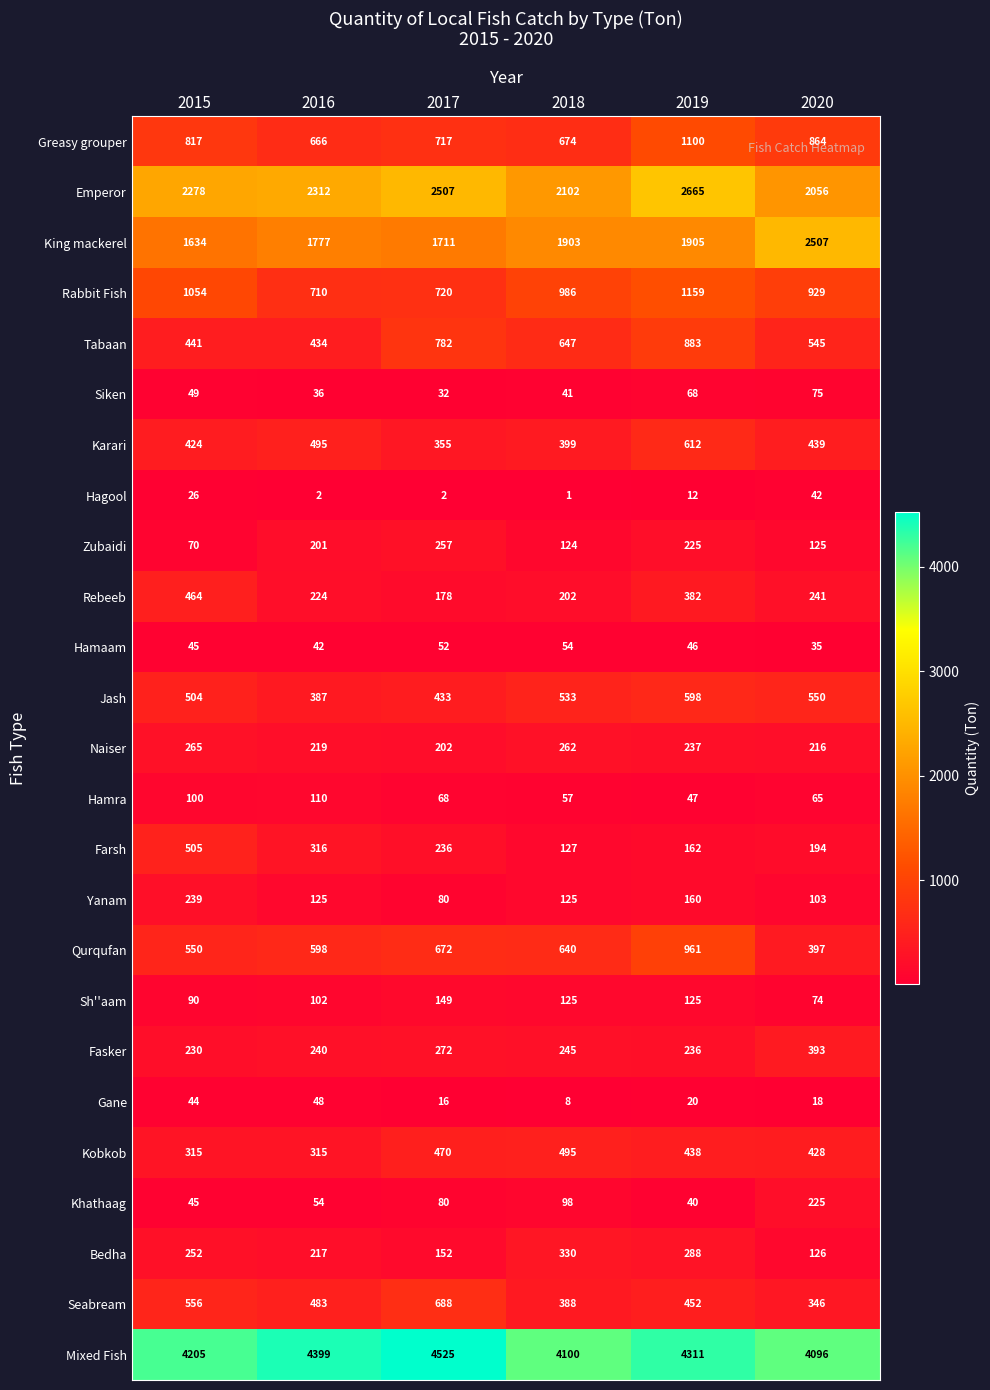

Rank the series at 2020 from highest to lowest value.

Mixed Fish, King mackerel, Emperor, Rabbit Fish, Greasy grouper, Jash, Tabaan, Karari, Kobkob, Qurqufan, Fasker, Seabream, Rebeeb, Khathaag, Naiser, Farsh, Bedha, Zubaidi, Yanam, Siken, Sh''aam, Hamra, Hagool, Hamaam, Gane